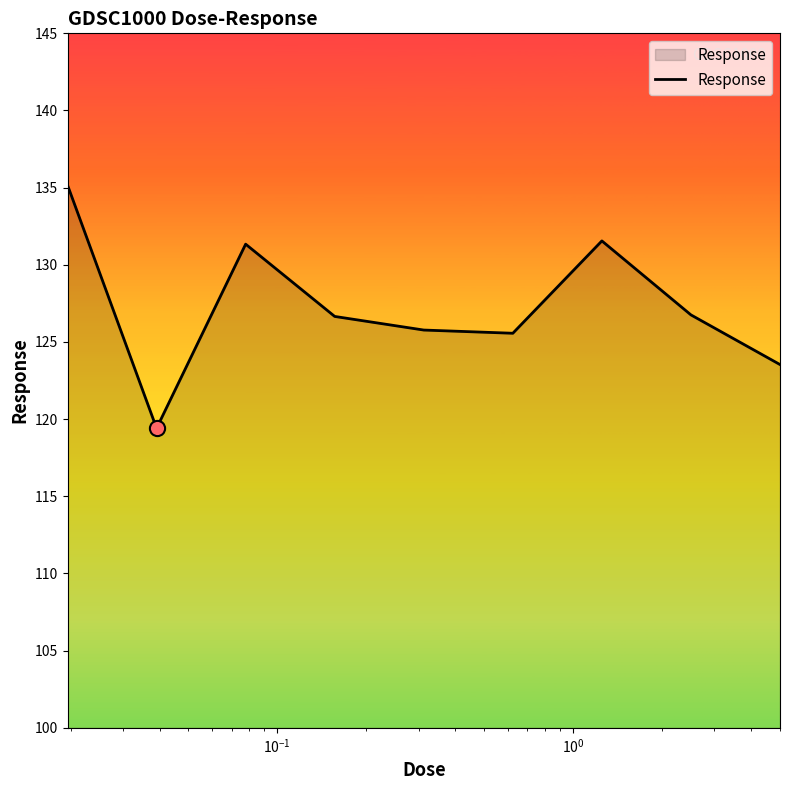

What is the greatest value displayed?

135.2